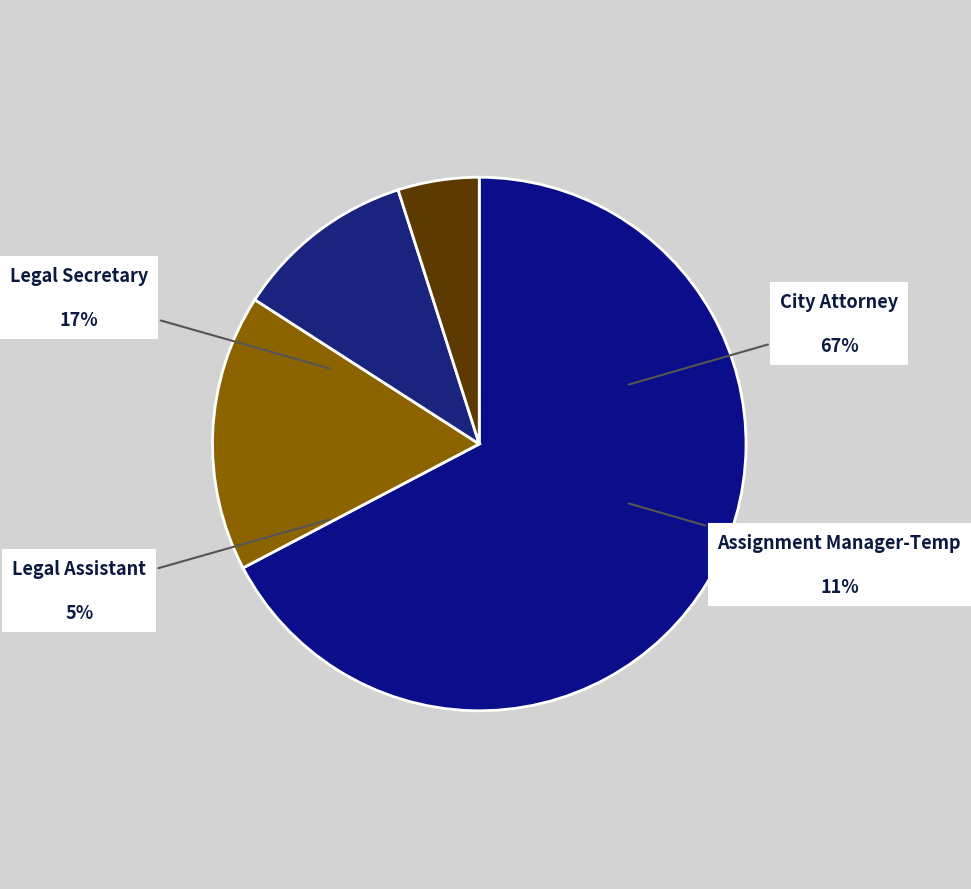

Is City Attorney the majority of the pie?

Yes